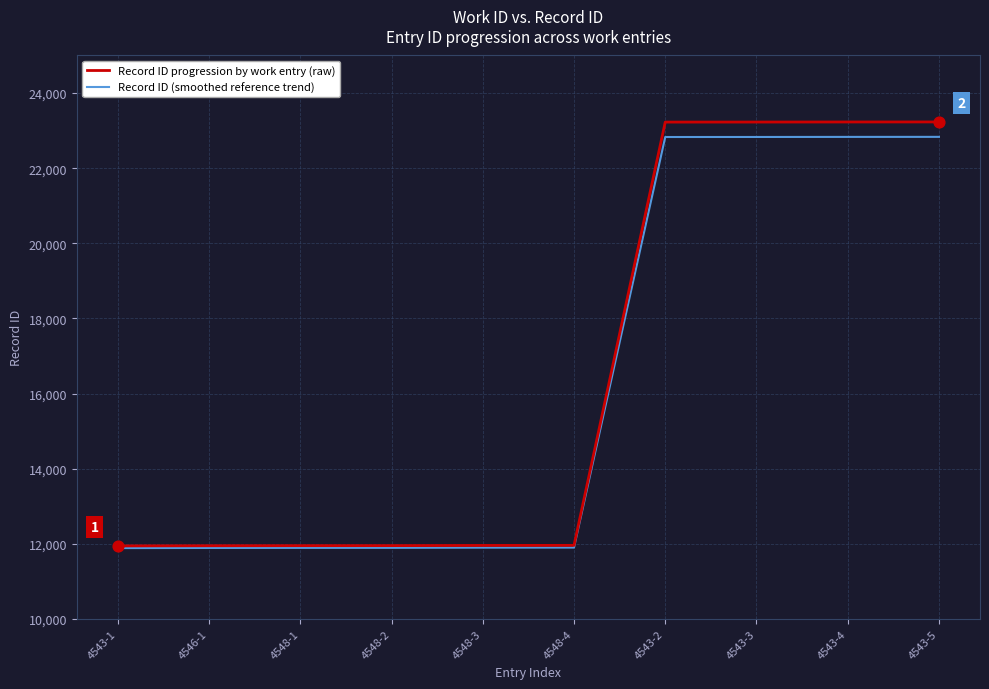

What is the total value across all series at 4543-5?

46065